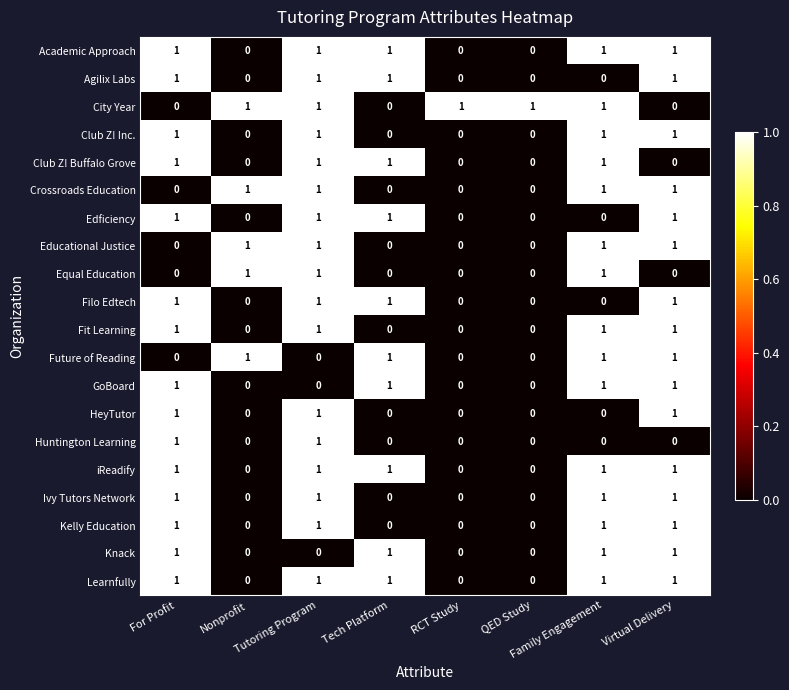

What is the sum of all Kelly Education values?

4